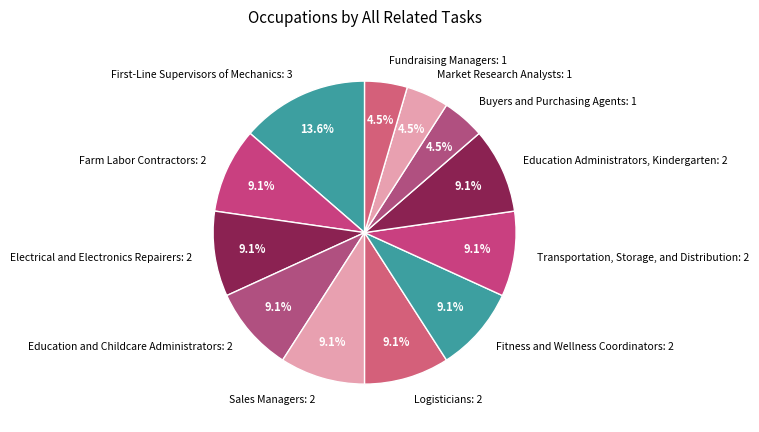

Does Education Administrators, Kindergarten: 2 represent more than half of the total?

No